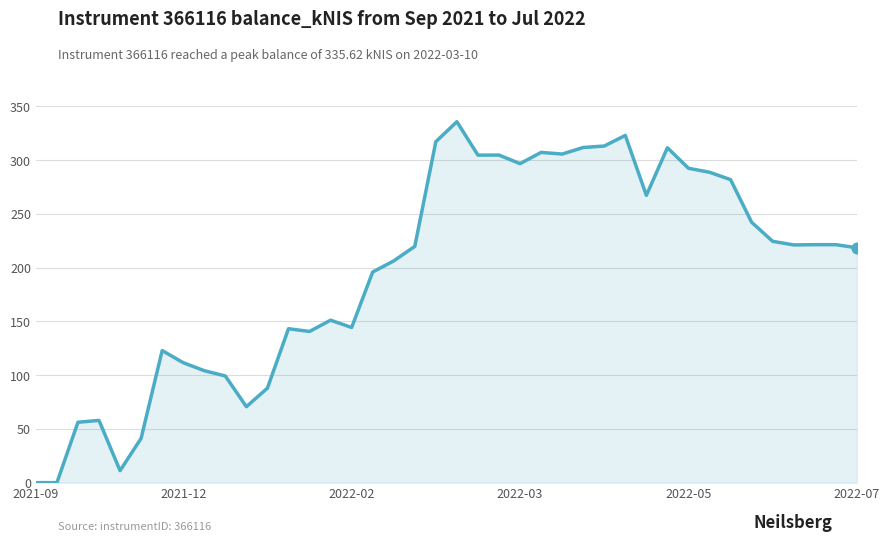

What is the maximum value shown in the chart?

335.6